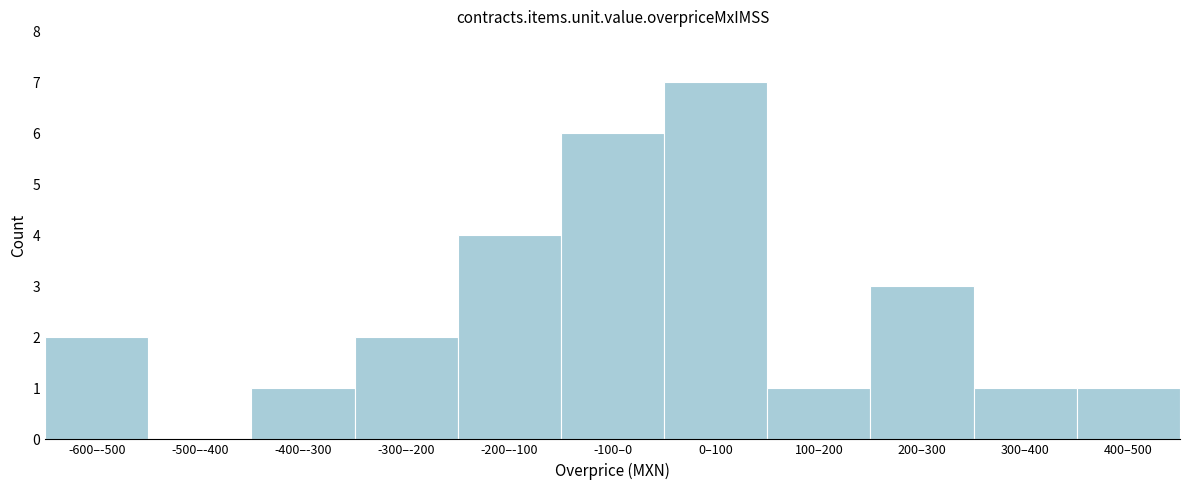

Reading left to right, transcribe all the data shown in this chart.

-600–-500=2	-500–-400=0	-400–-300=1	-300–-200=2	-200–-100=4	-100–0=6	0–100=7	100–200=1	200–300=3	300–400=1	400–500=1